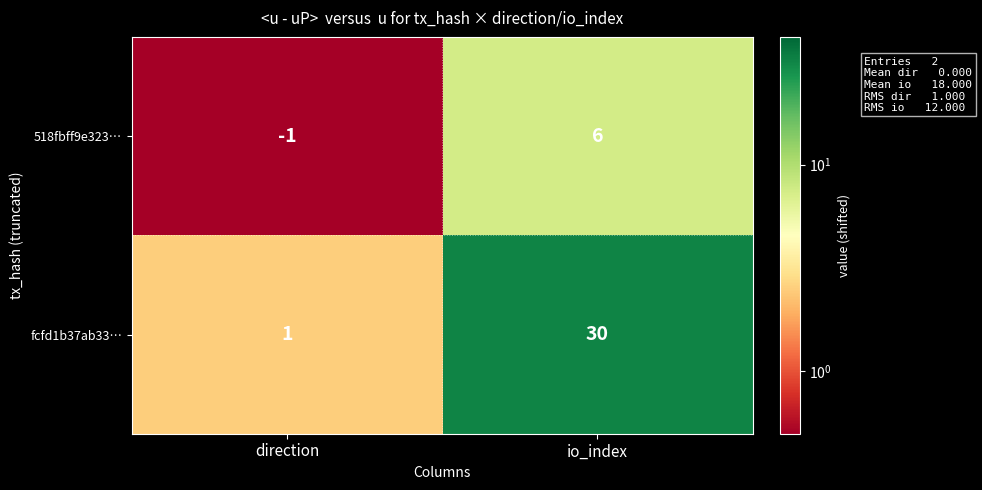

Is it true that 518fbff9e323… equals -2 at direction?

False